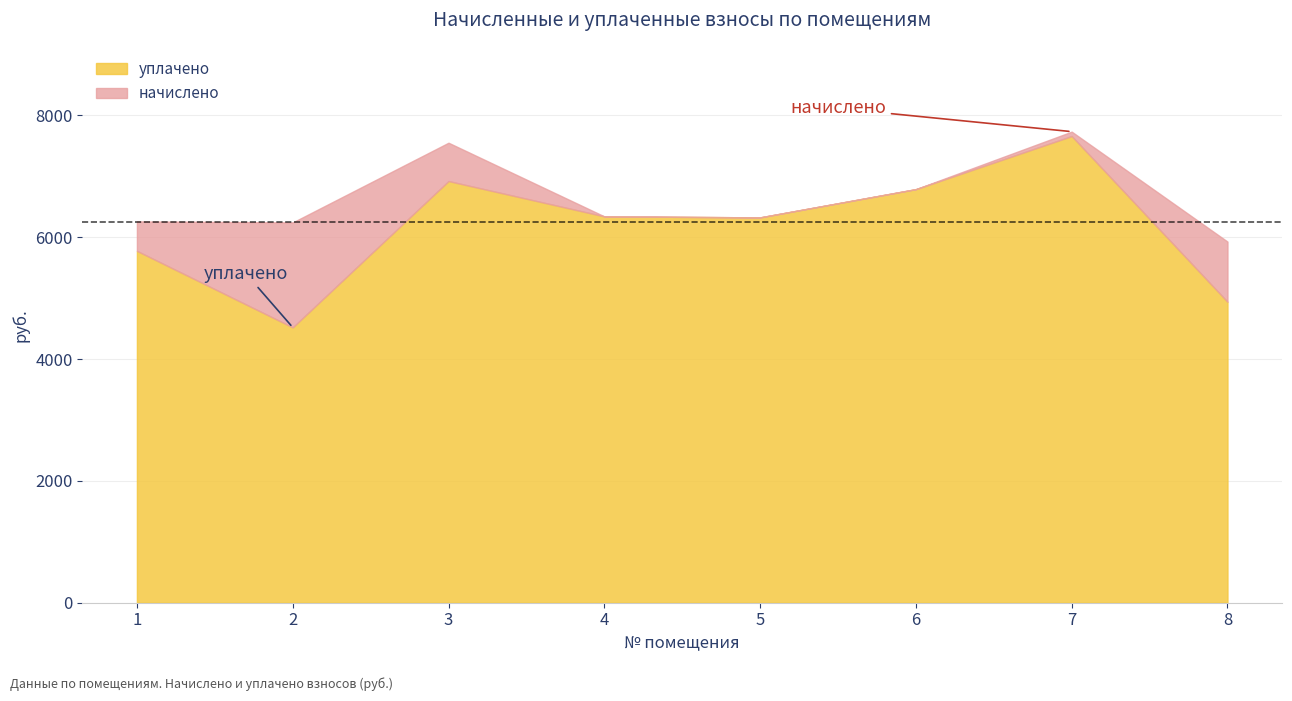

How many categories are shown in the chart?

8